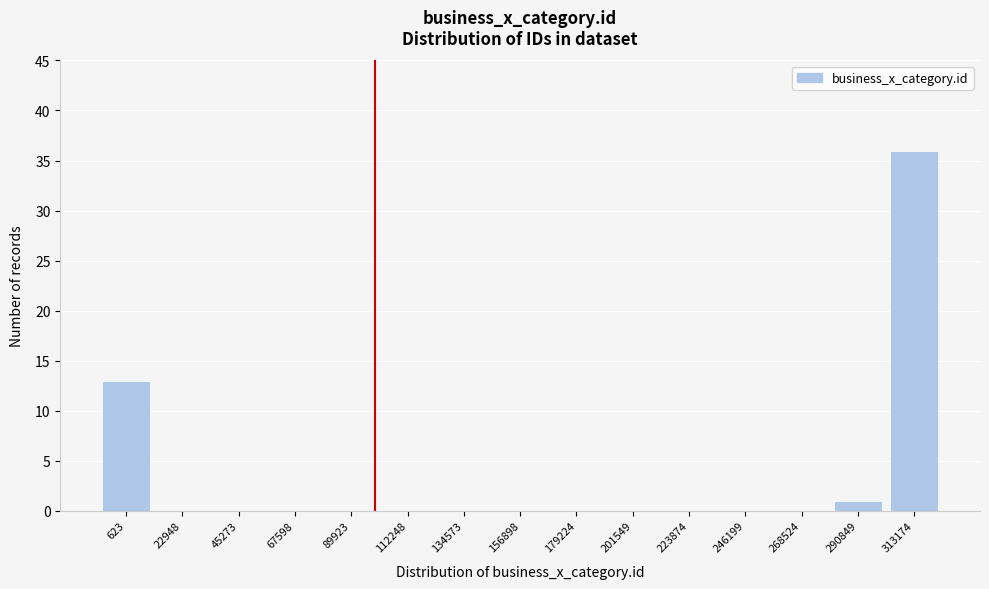

Reading left to right, what are all the values shown in this chart?

623=13	22948=0	45273=0	67598=0	89923=0	112248=0	134573=0	156898=0	179224=0	201549=0	223874=0	246199=0	268524=0	290849=1	313174=36